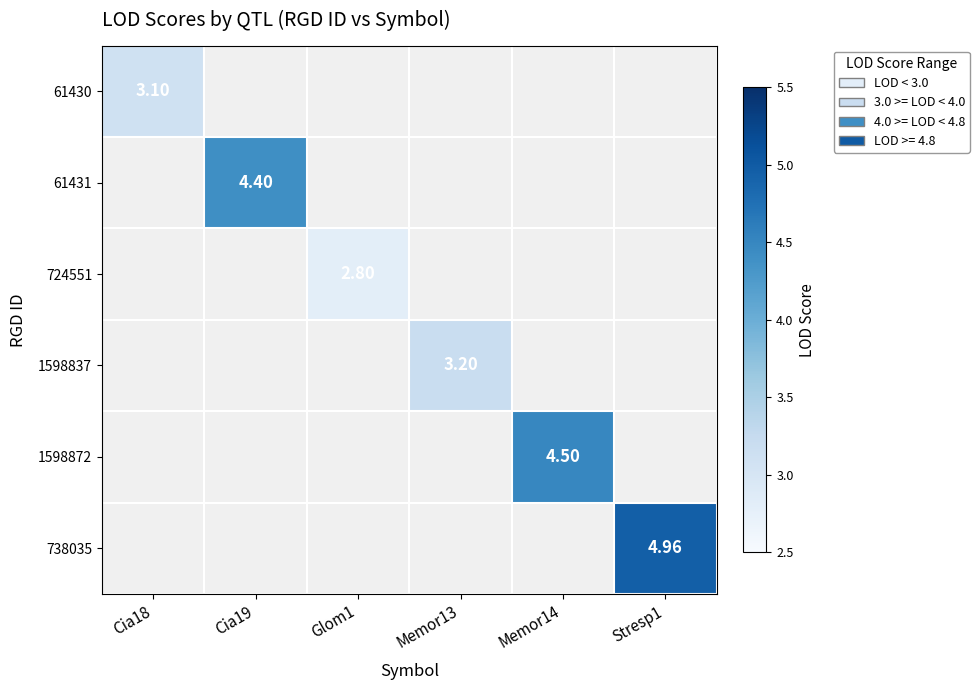

Which category has the highest value across all series?

Stresp1